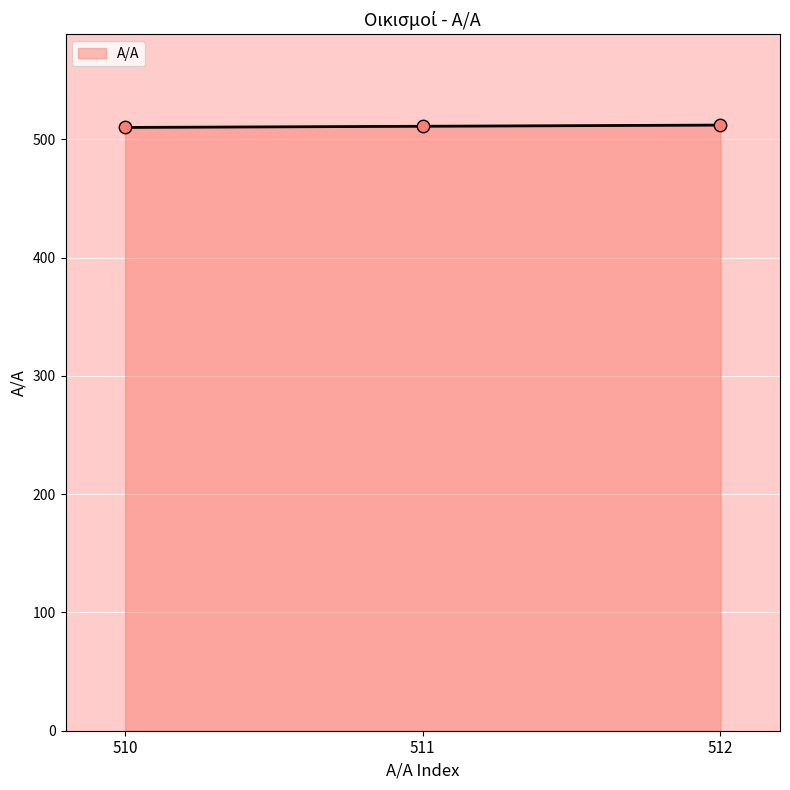

What is the change in value from 510 to 511?

+1